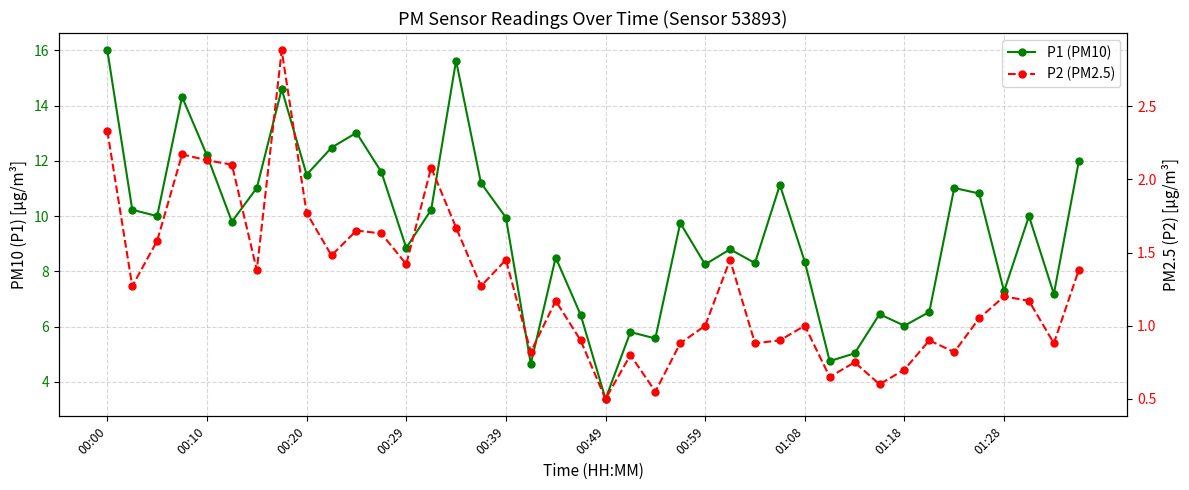

The P1 (PM10) series shows 3.6 at 38. True or false?

False